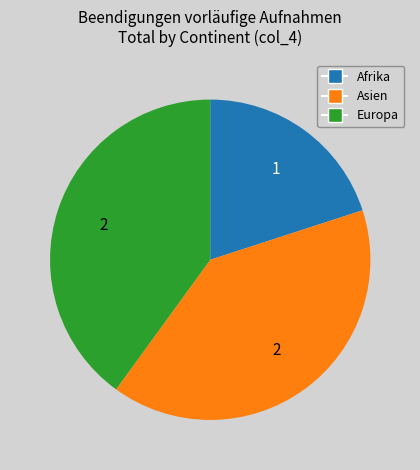

Is there a majority slice in this chart?

No